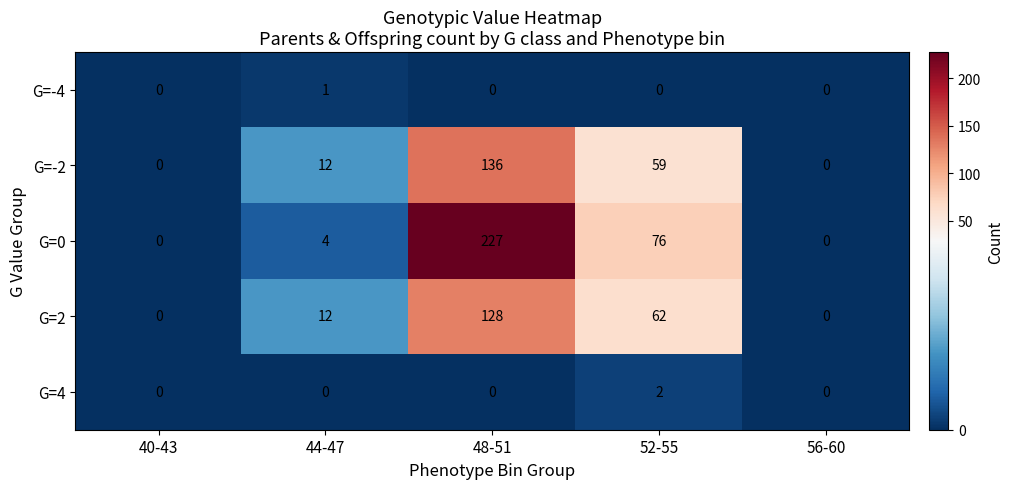

How many positive values does the G=-2 series have?

3